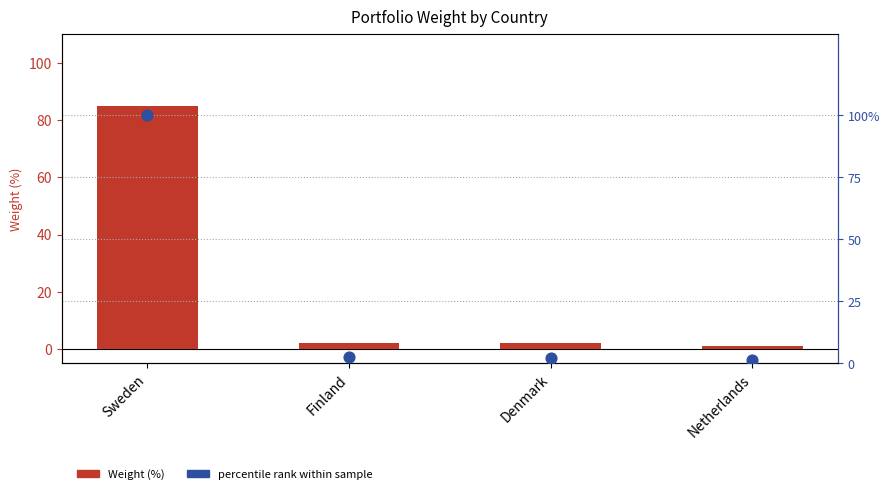

Which series has the largest total across all categories?

percentile rank within sample